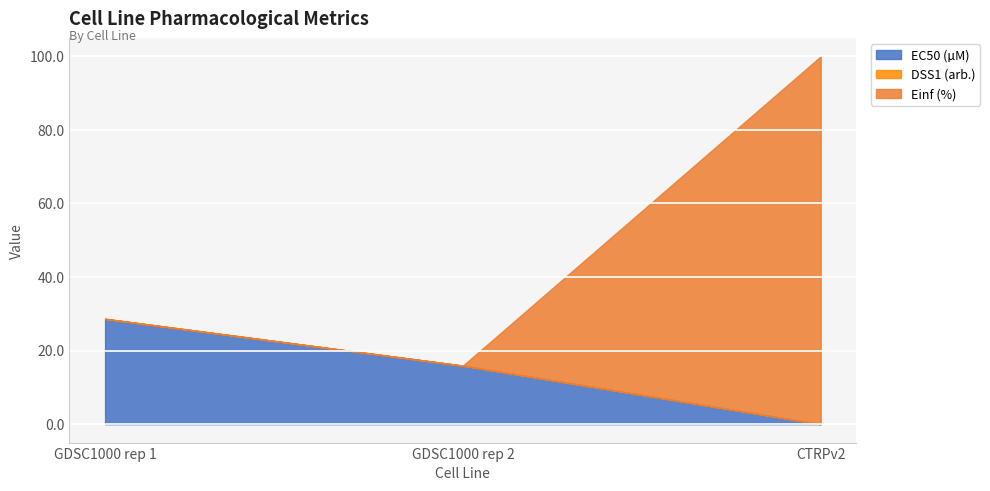

How many data points in EC50 (µM) are less than 15?

1